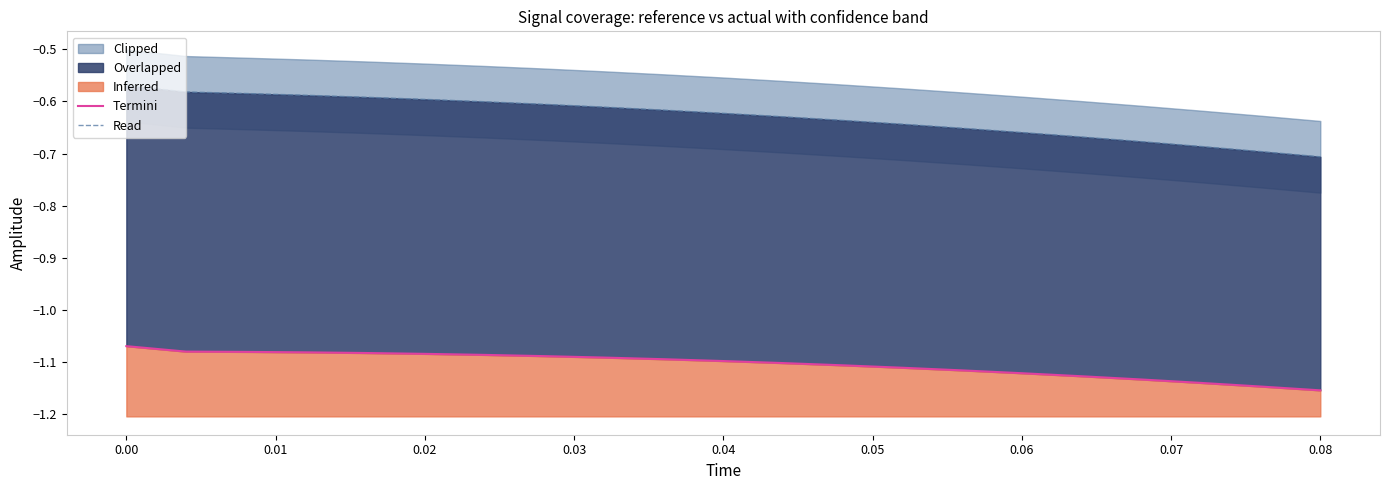

How many data points does each series have?

21